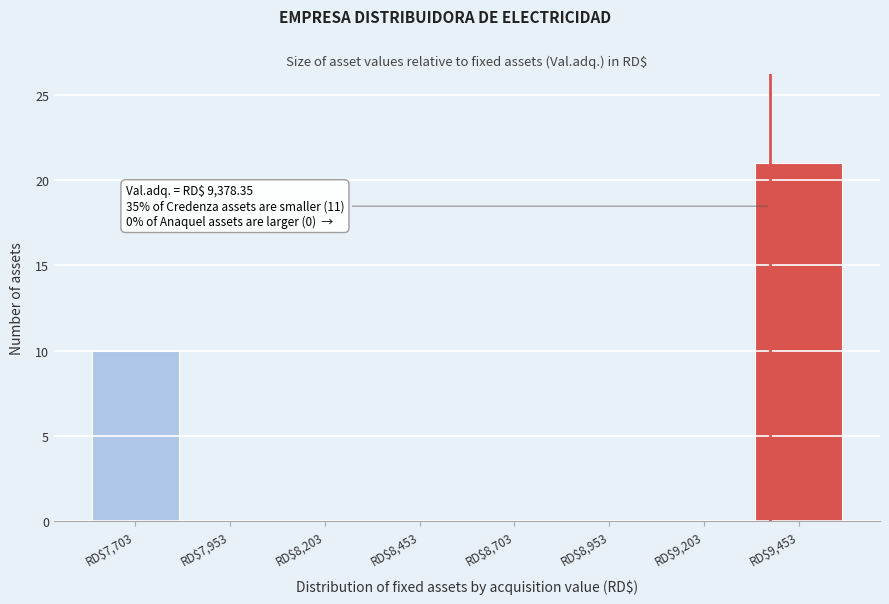

Which range on the x-axis has the tallest bar?

9350 to 9600